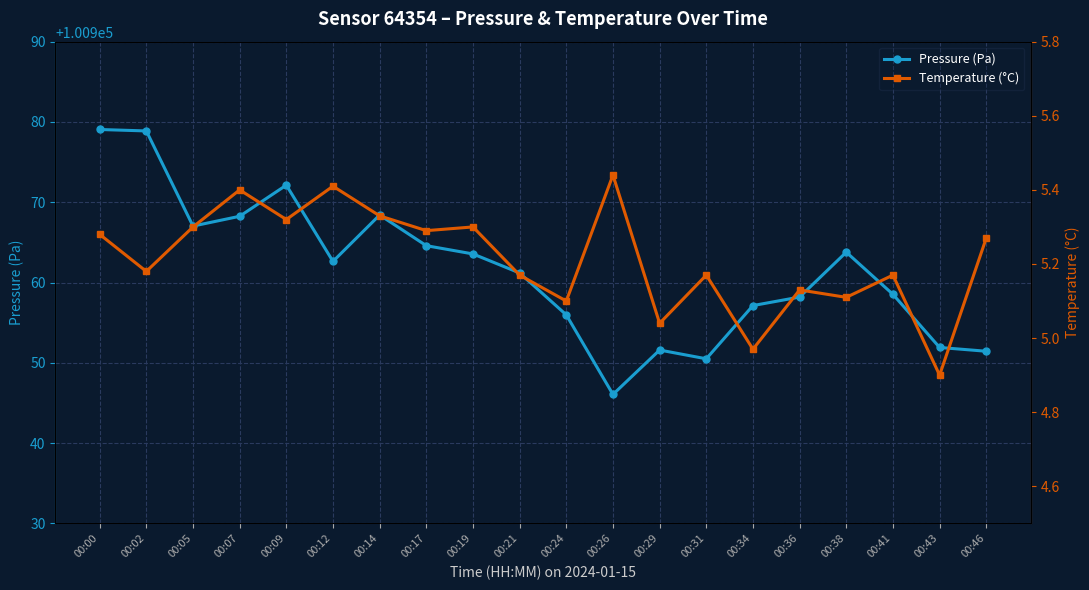

How many interior local valleys does the Pressure (Pa) series have?

4